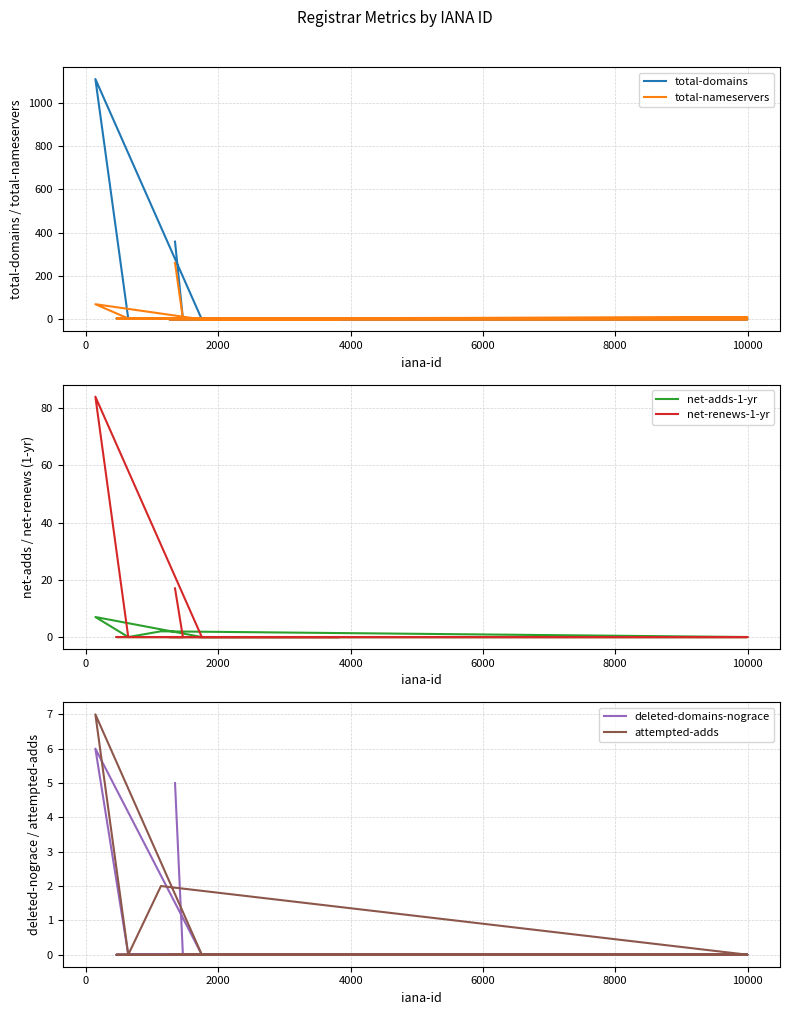

After their last crossing, which series has the higher values: total-nameservers or total-domains?

total-domains